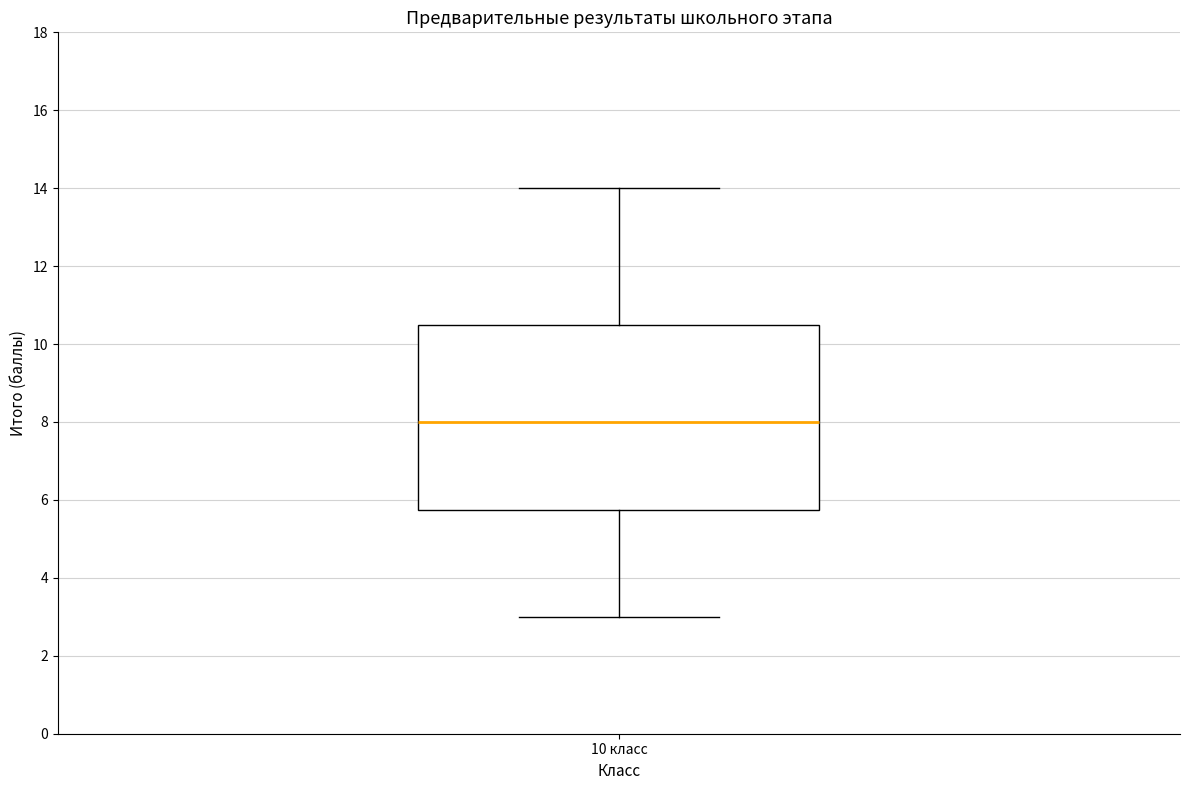

Read this box plot against the y-axis: the position of the median line, the range covered by the box, and the ends of both whiskers. The values are not printed on the chart, so give them approximately, as read against the axis.

median 8.0, box 5.8 to 10.6, whiskers 3.0 to 14.0